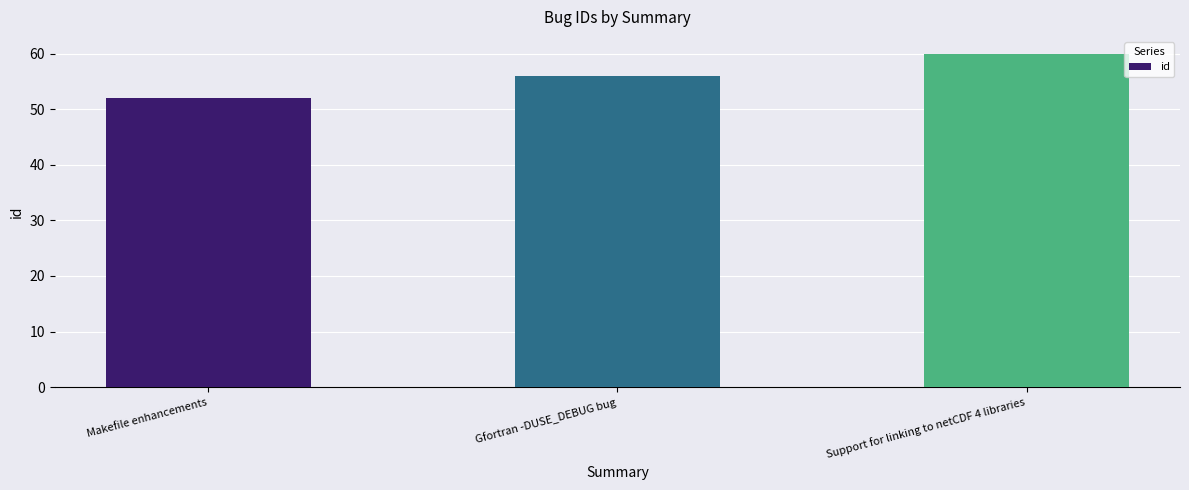

The chart shows a value of 18 at Makefile enhancements. True or false?

False